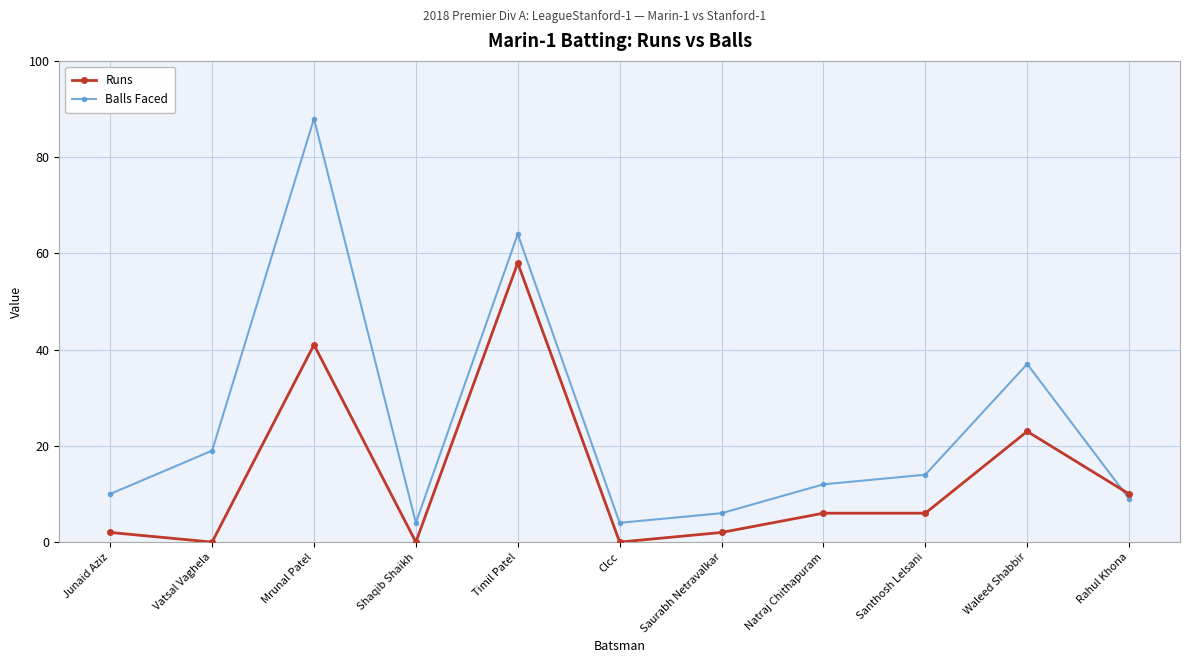

Where is Balls Faced nearest to the value 46?

Waleed Shabbir